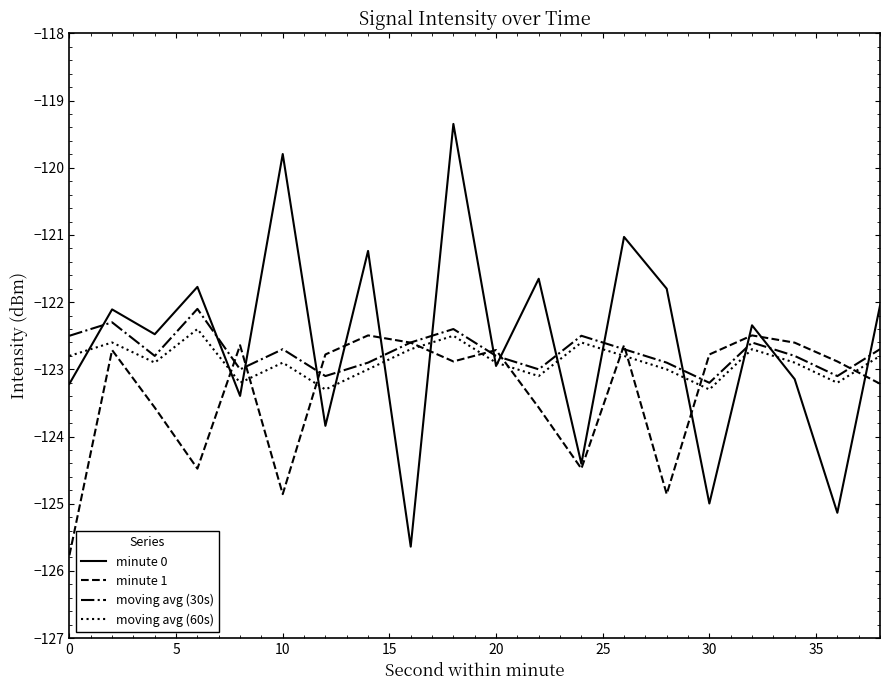

What is the greatest value displayed?

-119.3